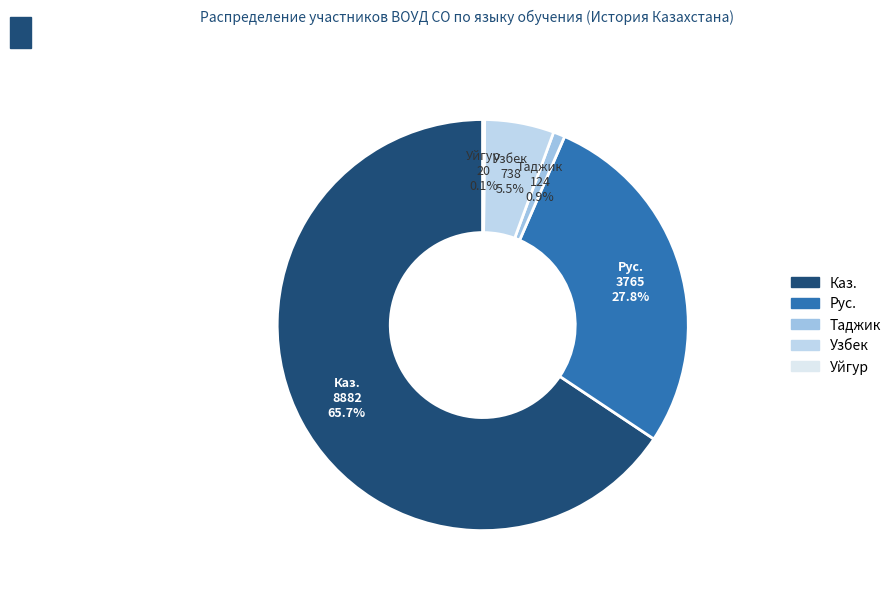

Does Каз. account for over 50% of the chart?

Yes